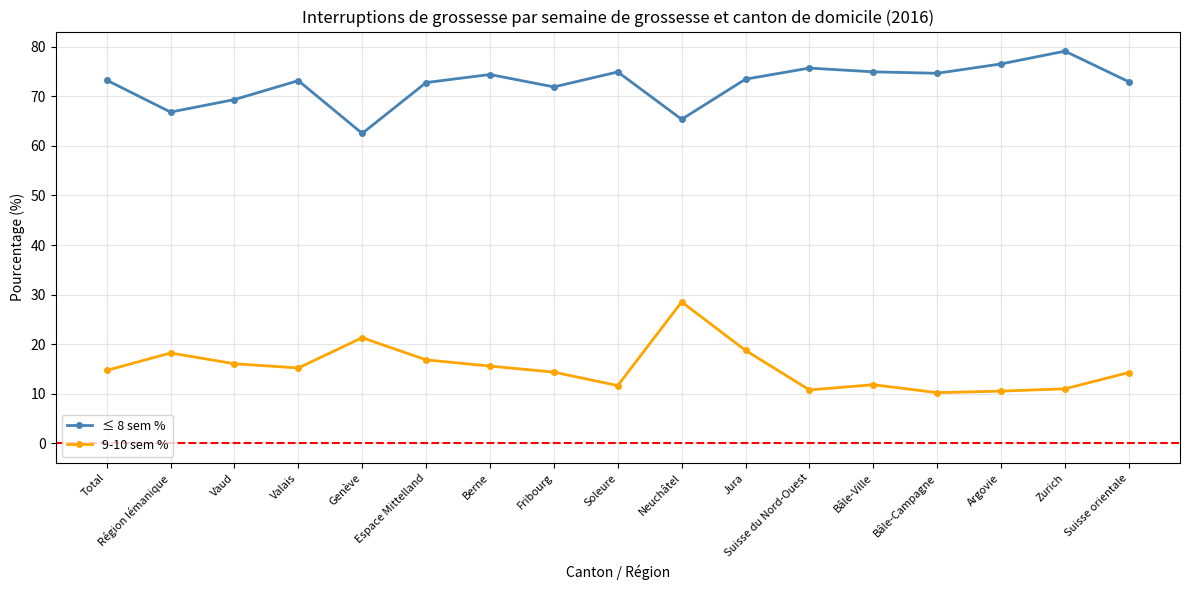

True or false: 9-10 sem % has more than 1 points higher than both neighbors.

True